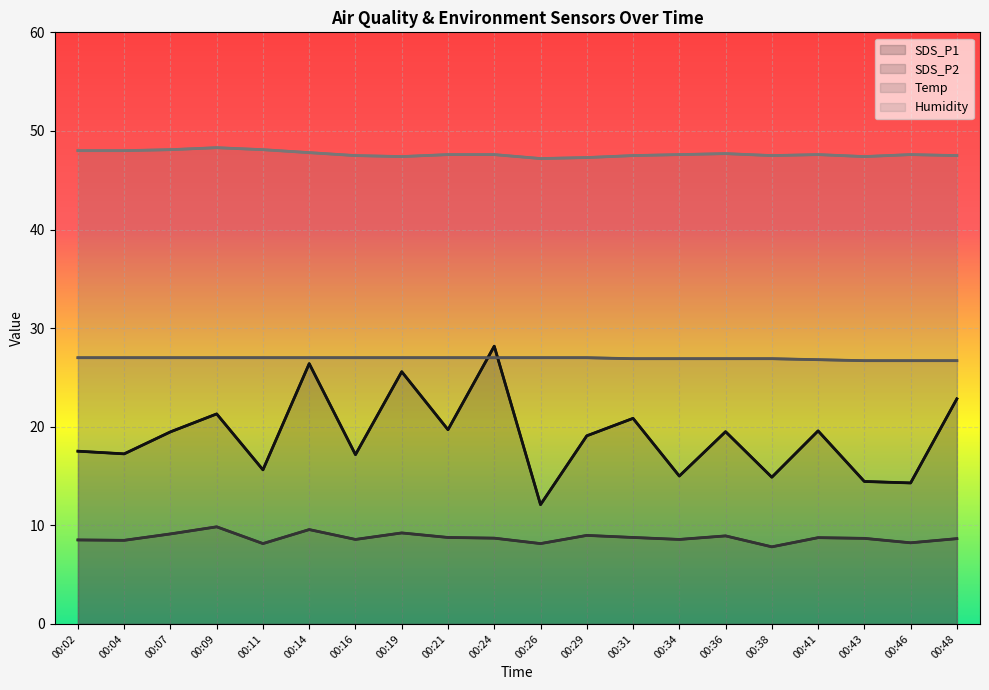

Which has a higher value, 00:46 or 00:24?

00:24